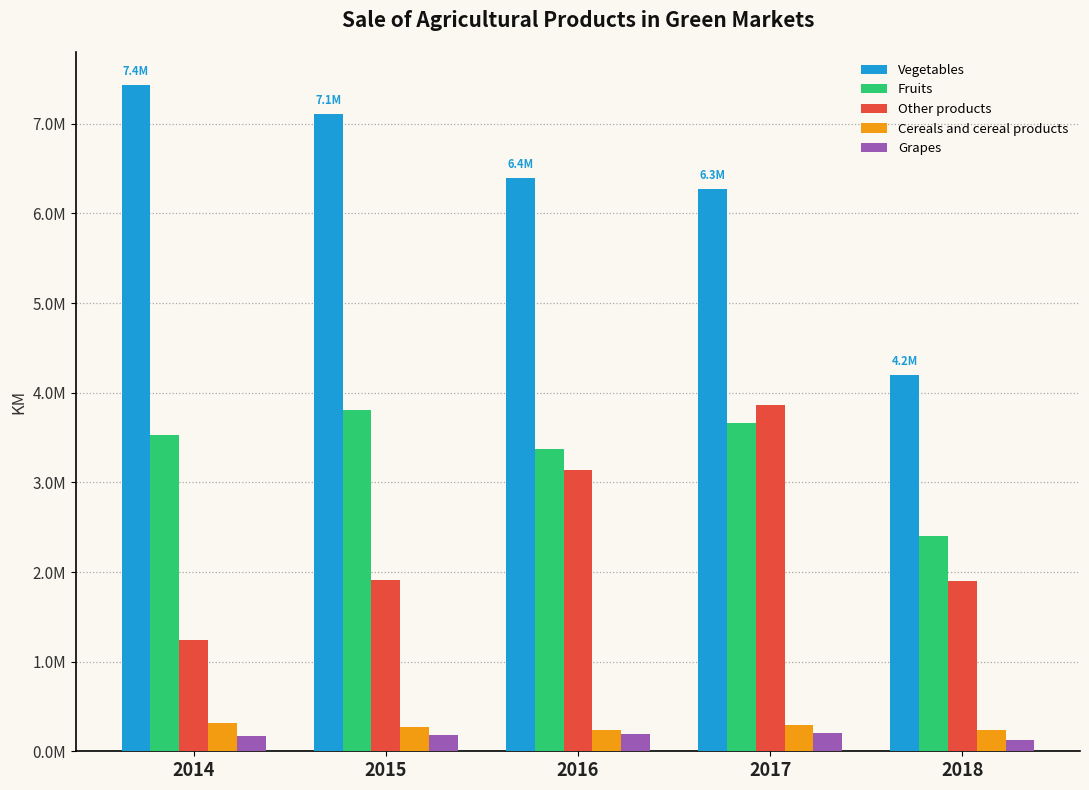

What are all the series names shown in the legend?

Vegetables, Fruits, Other products, Cereals and cereal products, Grapes